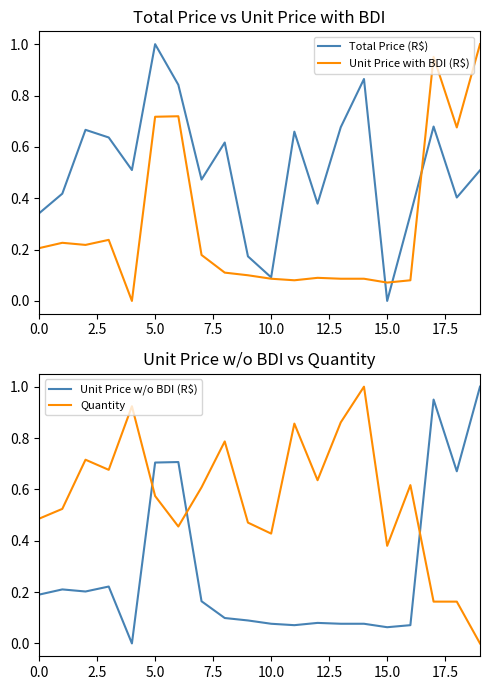

Which category has the lowest value in the Quantity series?

19